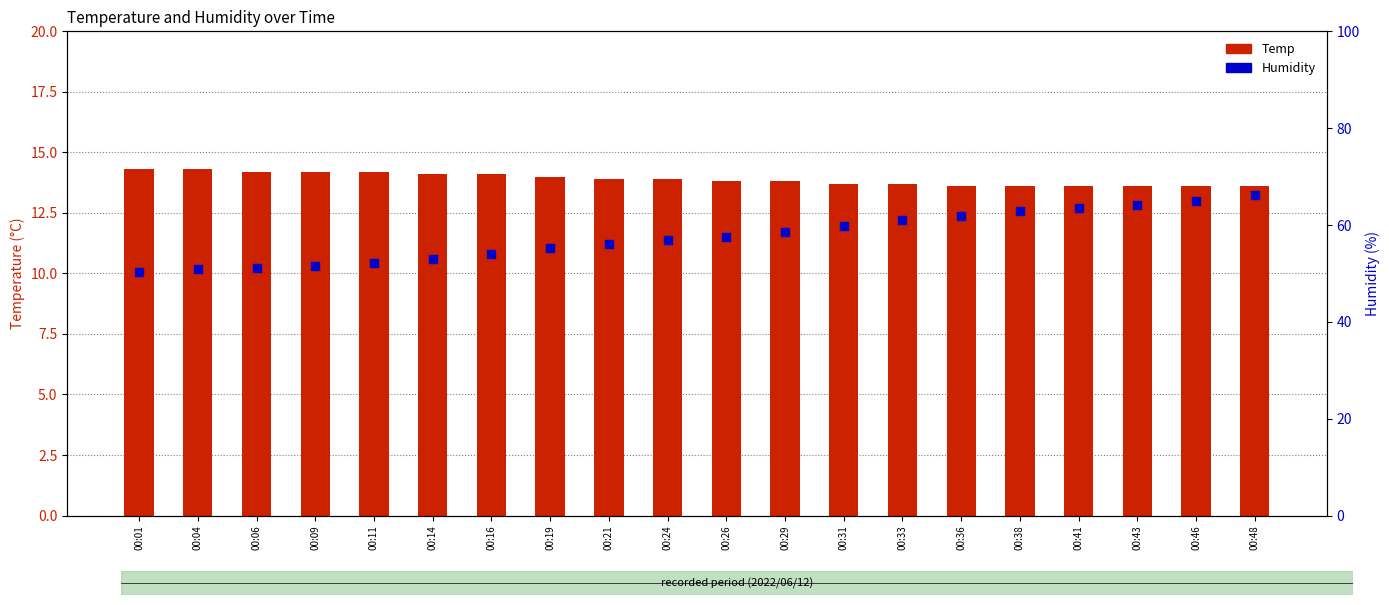

Which series has the largest total across all categories?

Humidity